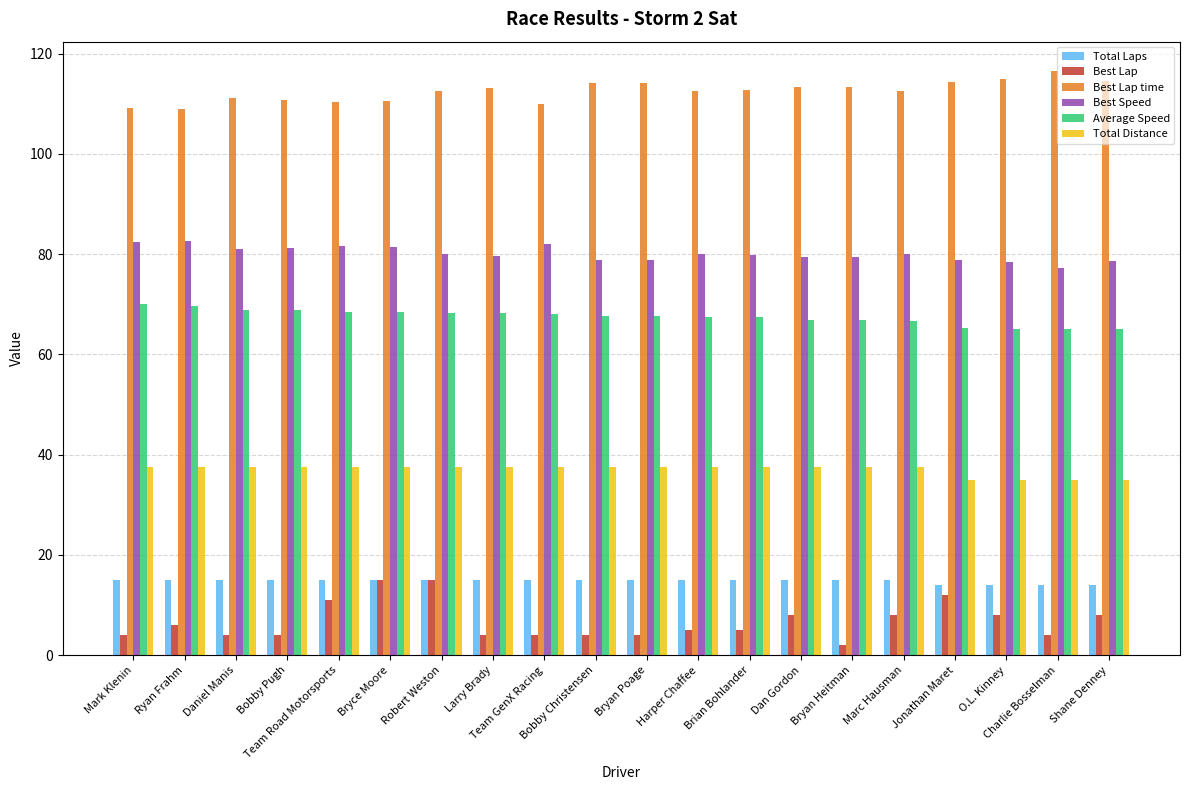

What is the difference between the maximum and minimum values in the Best Speed series?

5.3